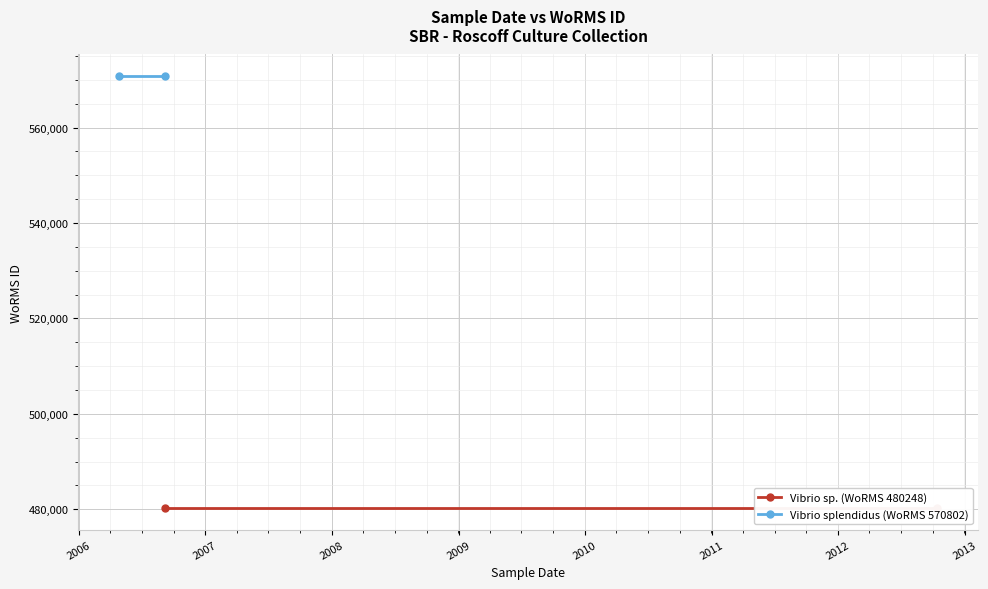

What are all the series names shown in the legend?

Vibrio sp. (WoRMS 480248), Vibrio splendidus (WoRMS 570802)